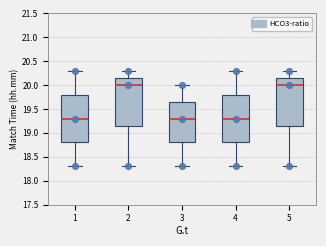

Reading left to right, read every box against the y-axis: the position of its median line, the range the box covers, and the ends of its whiskers. The values are not printed on the chart, so give them approximately, as read against the axis.

1: median 19.30, box 18.80 to 19.80, whiskers 18.30 to 20.30
2: median 20.00, box 19.15 to 20.15, whiskers 18.30 to 20.30
3: median 19.30, box 18.80 to 19.65, whiskers 18.30 to 20.00
4: median 19.30, box 18.80 to 19.80, whiskers 18.30 to 20.30
5: median 20.00, box 19.15 to 20.15, whiskers 18.30 to 20.30